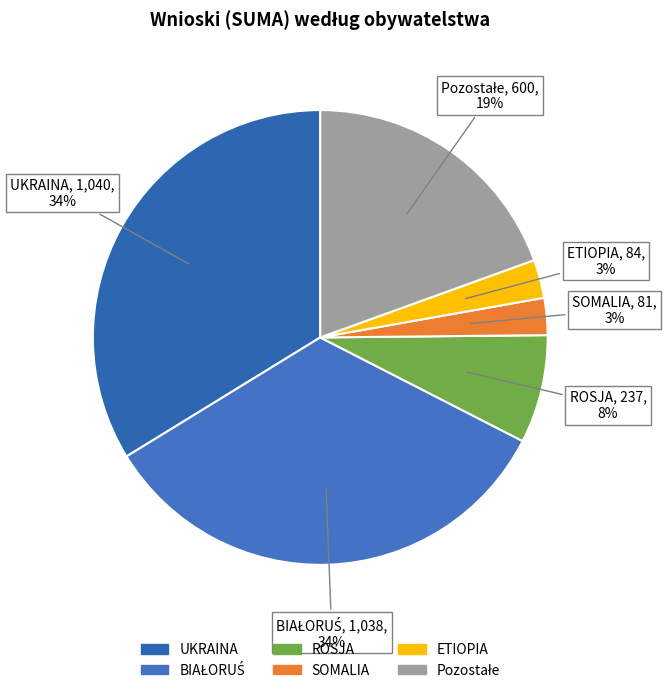

To the nearest percent, what is the difference between the largest and smallest slice percentages?

31%